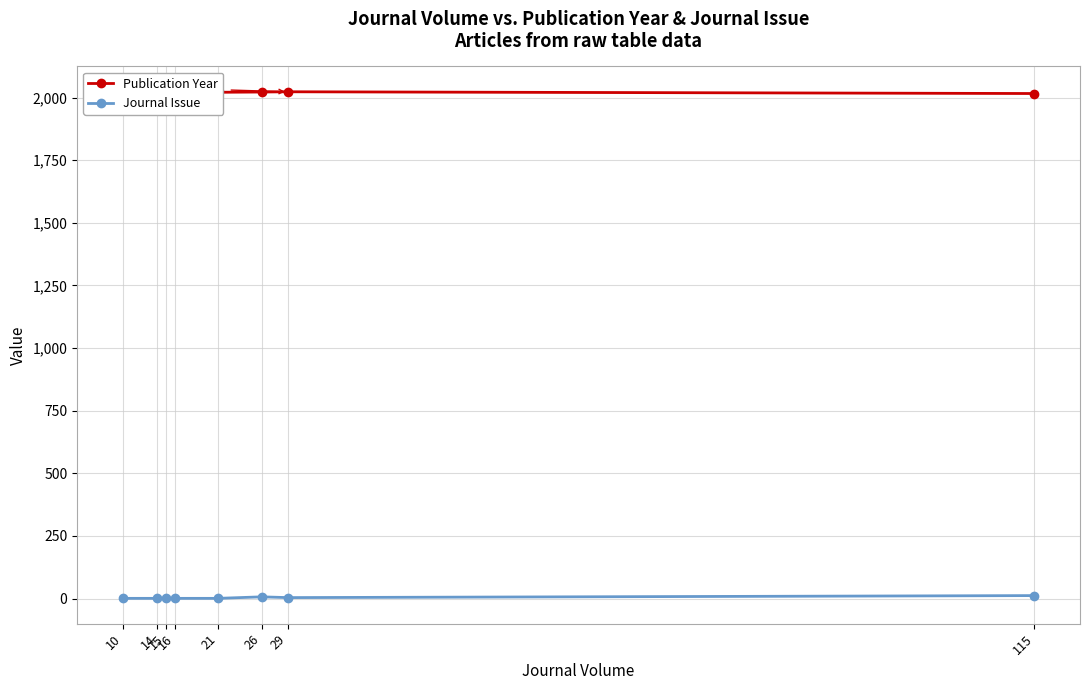

Reading left to right, extract all data points from this chart.

Publication Year: 2010	2014	2015	2016	2021	2022	2023	2016
Journal Issue: 1	1	1	1	1	7	4	12